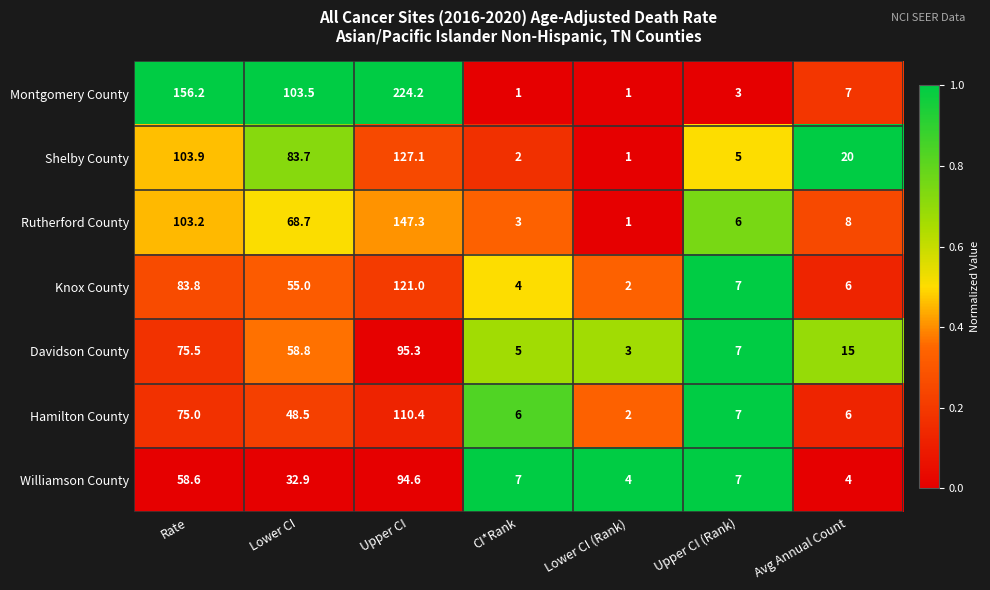

Which series has the largest total across all categories?

Montgomery County